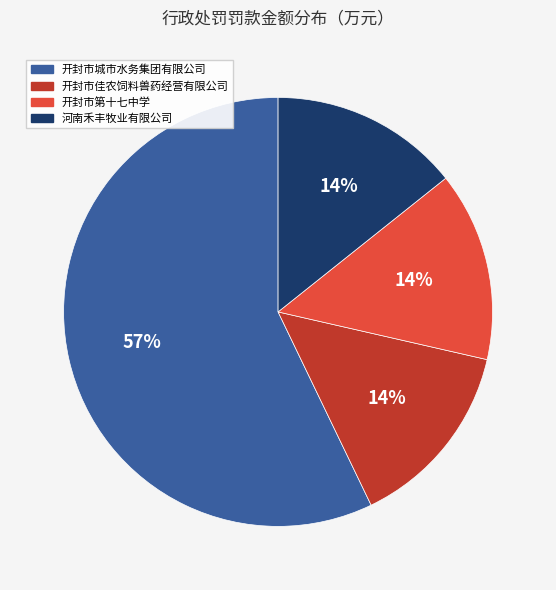

True or false: 开封市佳农饲料兽药经营有限公司 accounts for 26% of the total.

False